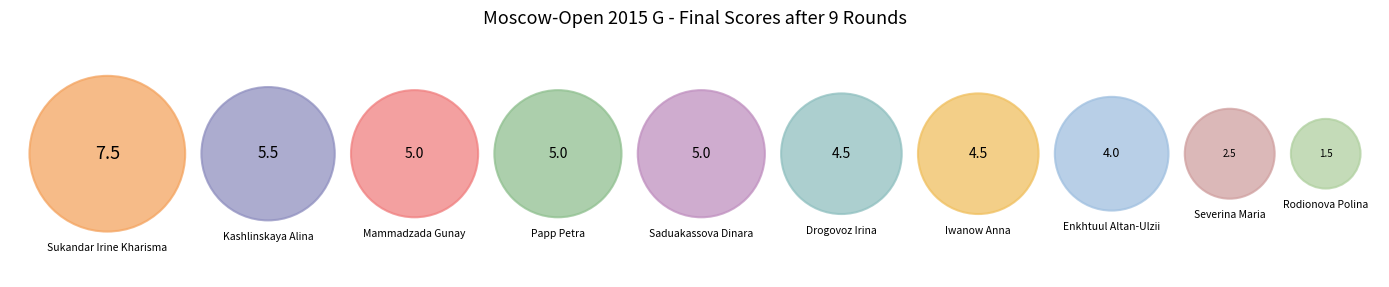

To the nearest percent, what is the difference between the largest and smallest slice percentages?

13%